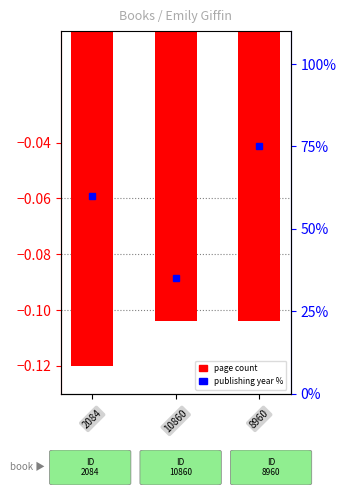

Reading left to right, extract all data points from this chart.

page count (normalized): -0.1	-0.1	-0.1
publishing year (%): 60.0	35.0	75.0